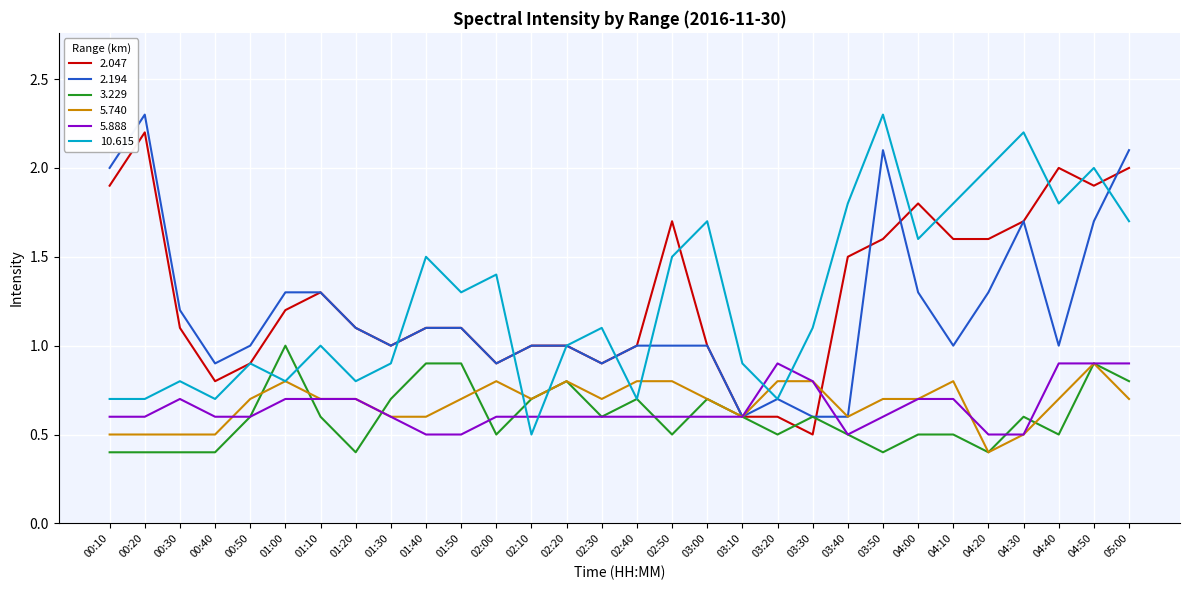

What is the maximum value for 5.888?

0.9